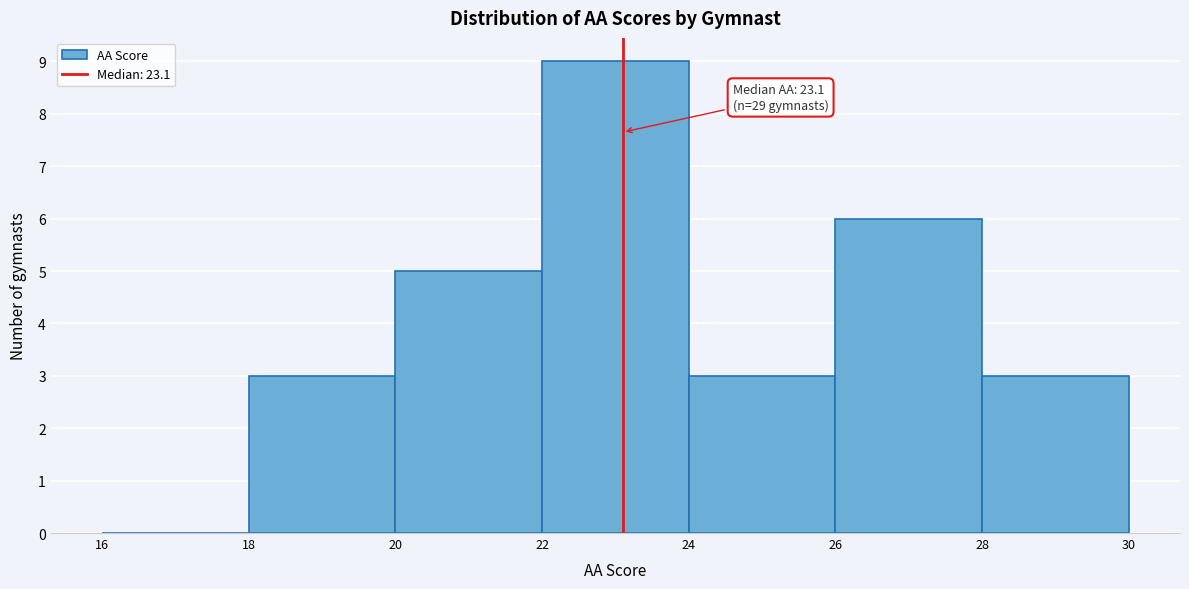

Which range on the x-axis has the tallest bar?

22 to 24